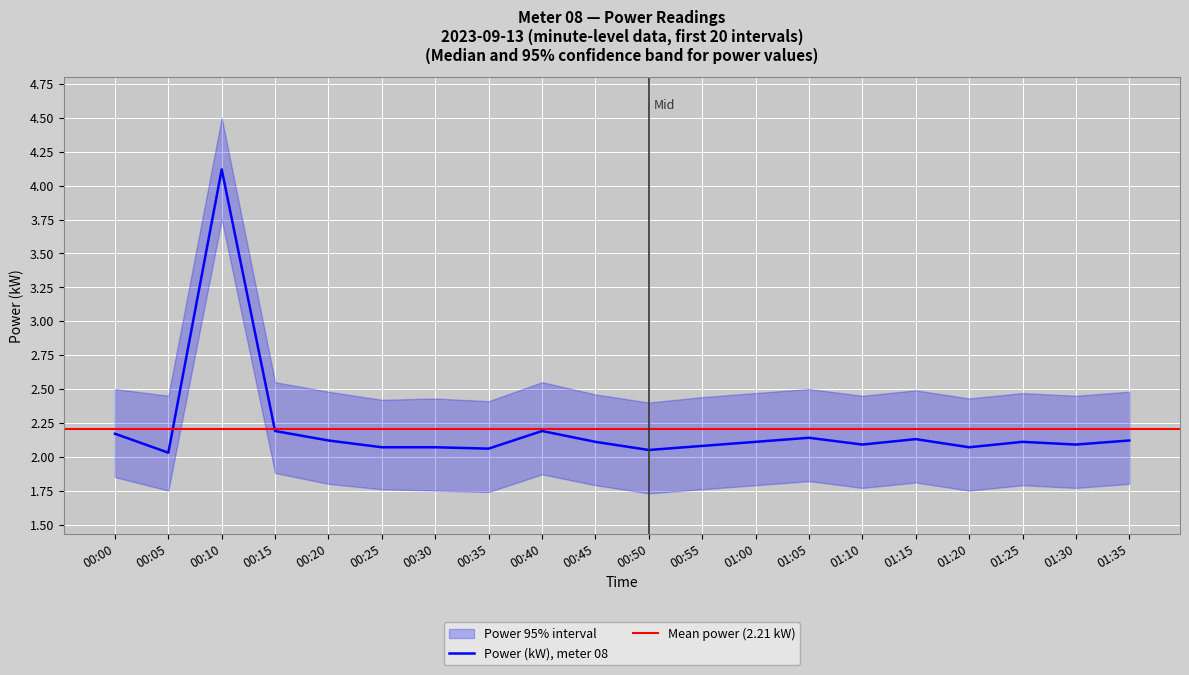

What is the highest value of the Power (kW), meter 08 series?

4.1